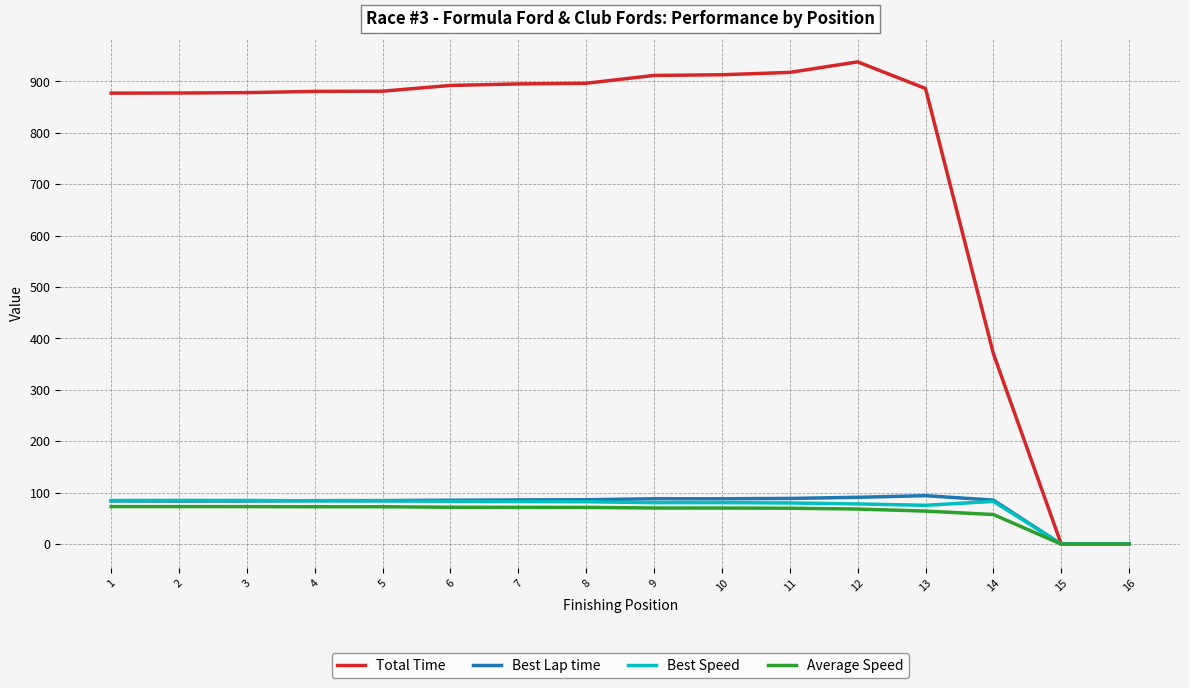

Which series has the widest spread of values?

Total Time